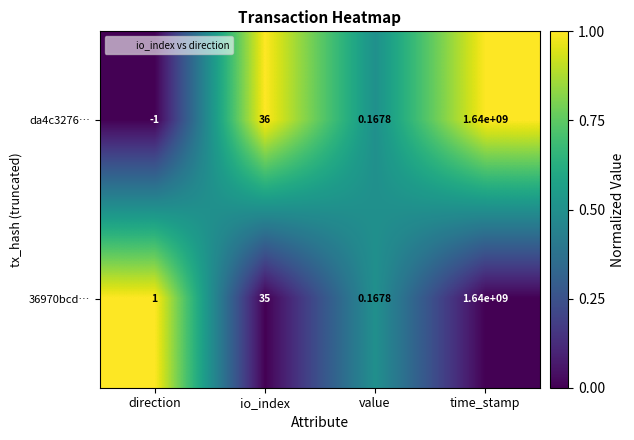

At which label is 36970bcd… closest to 820000000?

io_index